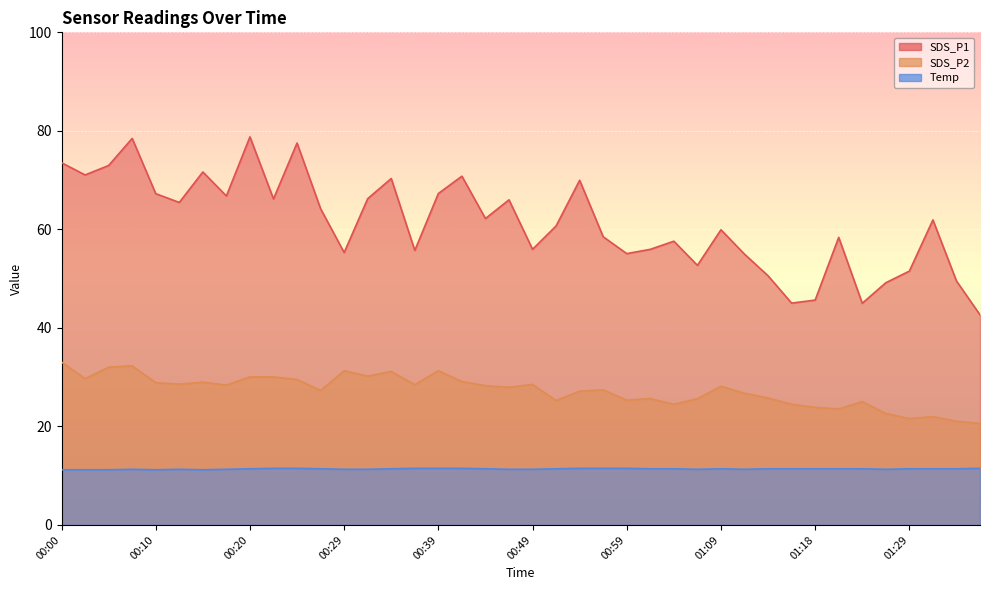

What is the label of the 35th point from the right?

00:12